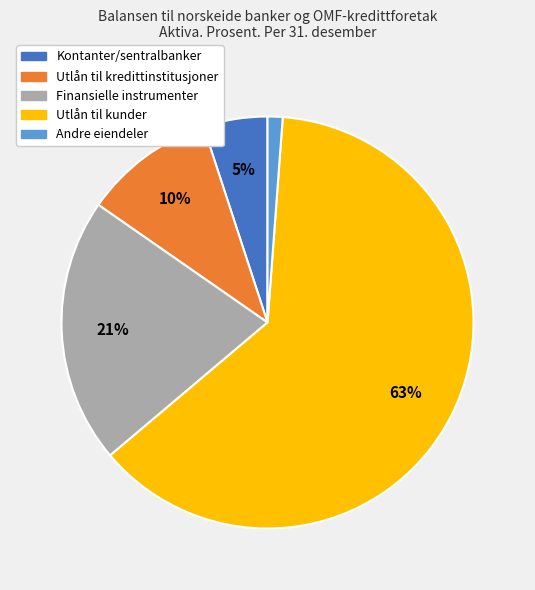

Is there any slice that represents more than half of the pie?

Yes